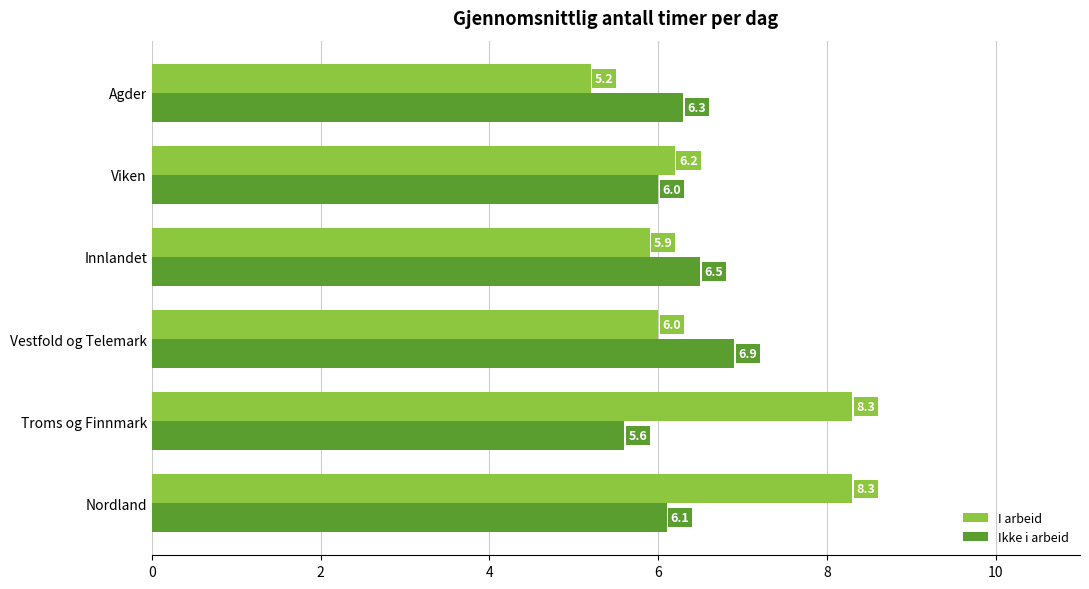

Where is Ikke i arbeid nearest to the value 6?

Viken